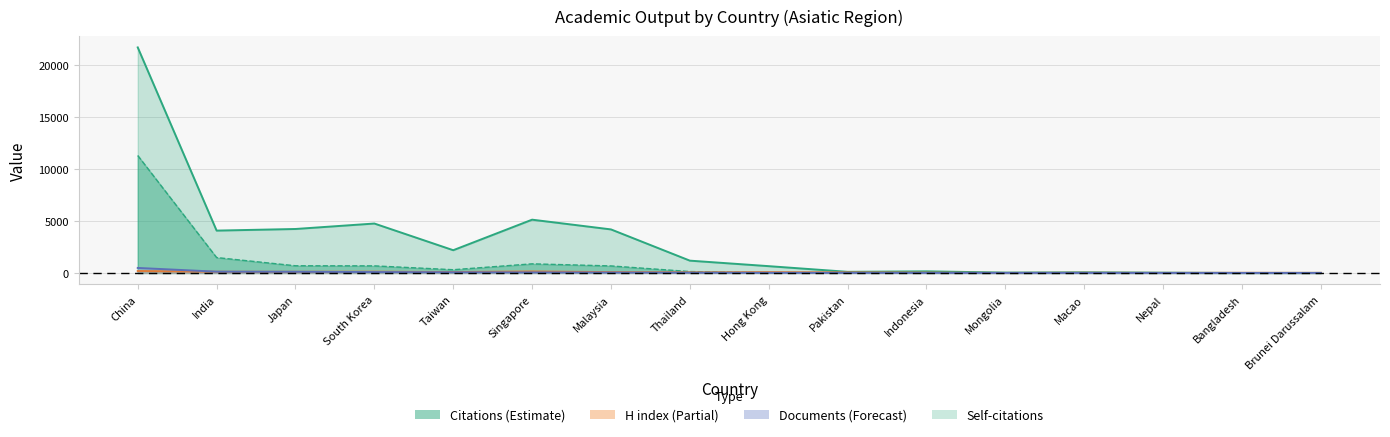

The Citations series shows 109 at Pakistan. True or false?

True